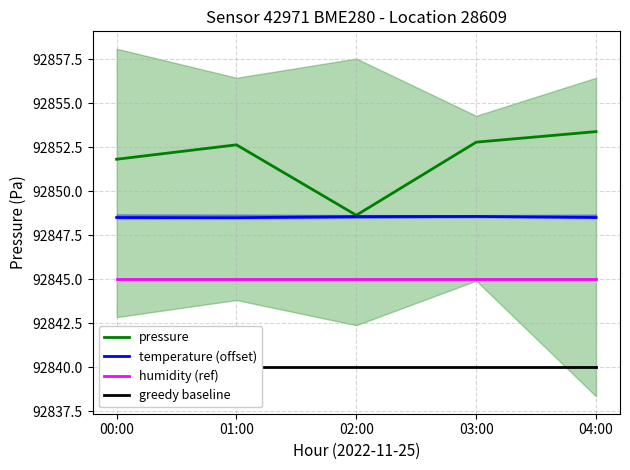

What is the total value across all series at 02:00?

371382.2